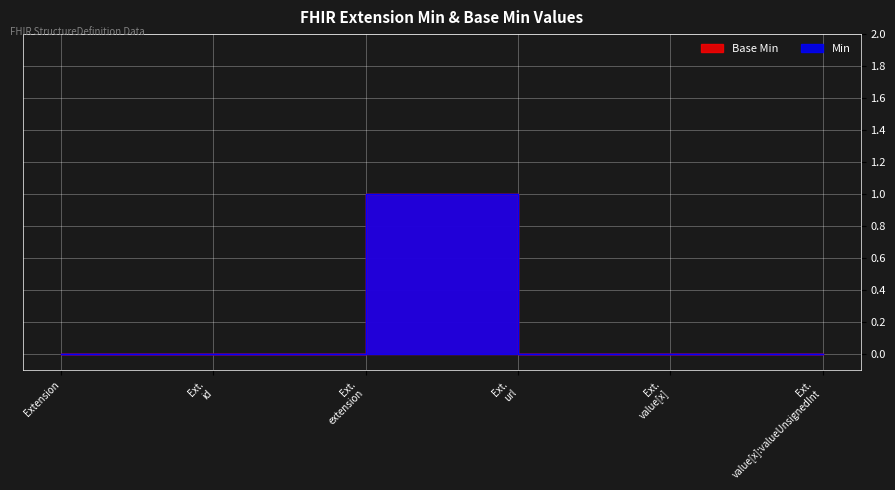

True or false: Min has more than 2 points higher than both neighbors.

False